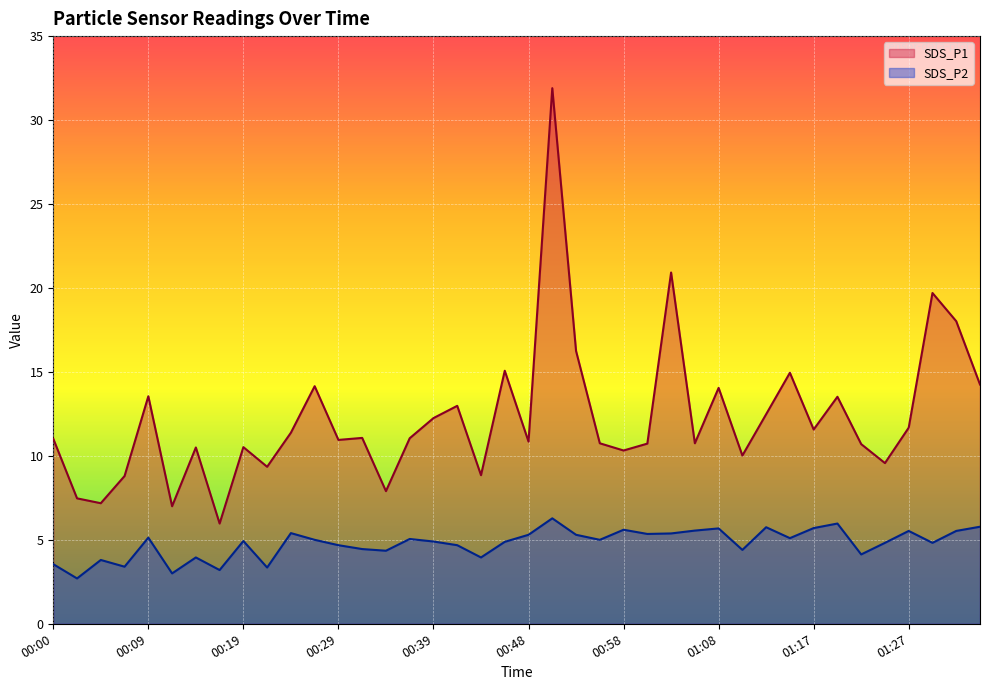

True or false: SDS_P2 and SDS_P1 intersect in this chart.

False